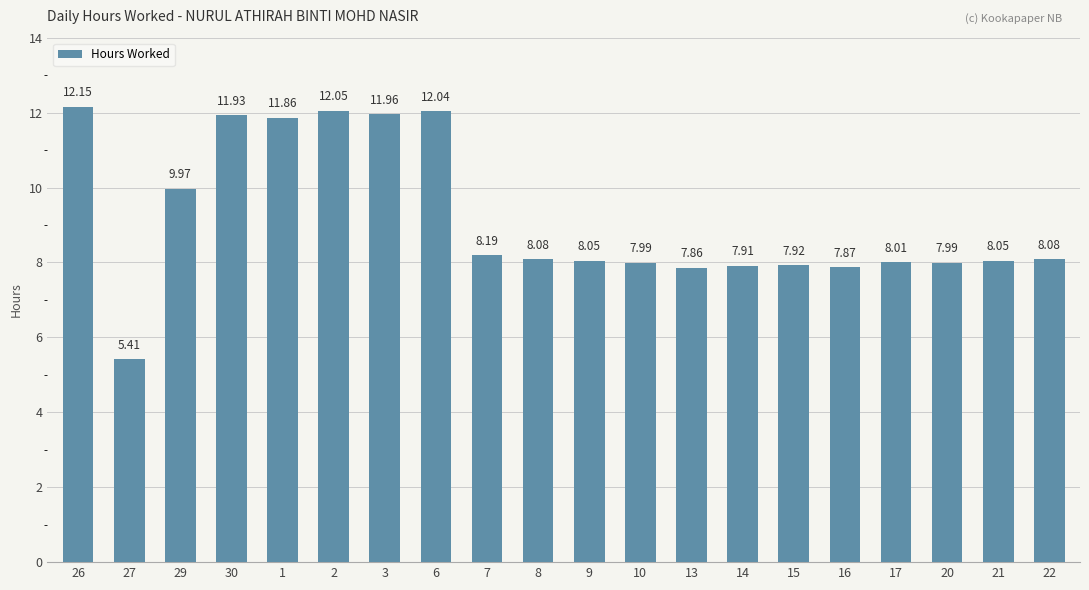

What is the greatest value displayed?

12.2